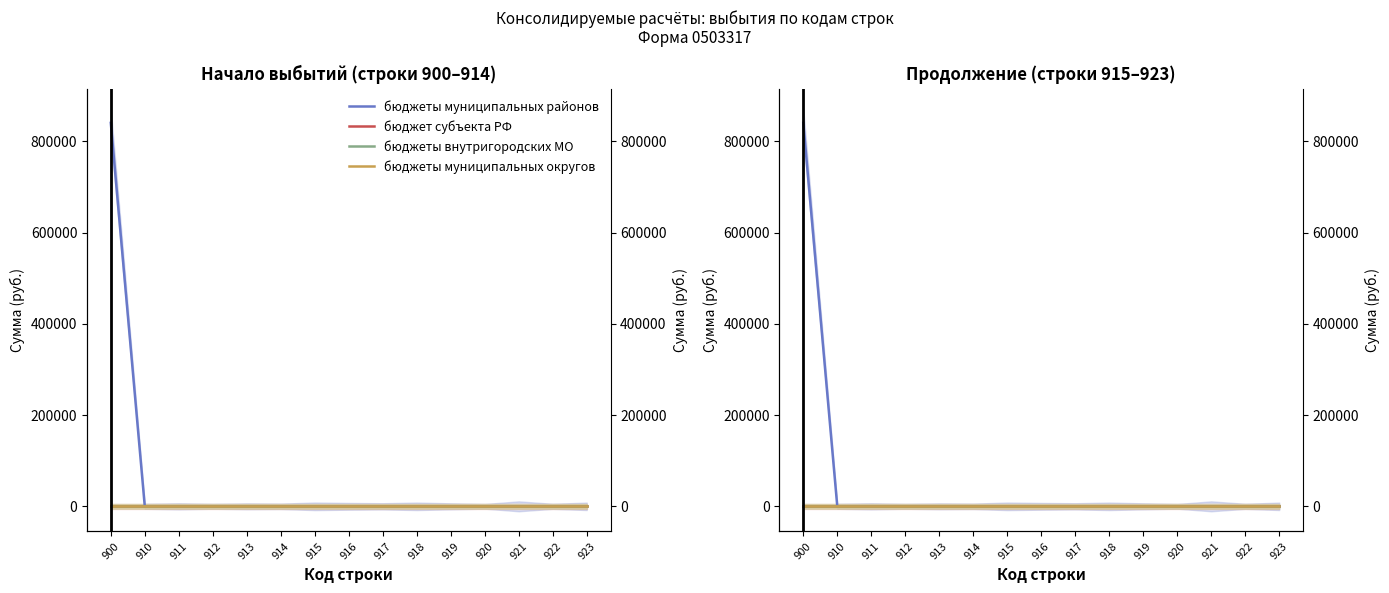

Reading left to right, extract all data points from this chart.

бюджеты муниципальных районов: 900=840628.7	910=0.0	911=0.0	912=0.0	913=0.0	914=0.0	915=0.0	916=0.0	917=0.0	918=0.0	919=0.0	920=0.0	921=0.0	922=0.0	923=0.0
бюджет субъекта РФ: 900=0.0	910=0.0	911=0.0	912=0.0	913=0.0	914=0.0	915=0.0	916=0.0	917=0.0	918=0.0	919=0.0	920=0.0	921=0.0	922=0.0	923=0.0
бюджеты внутригородских МО: 900=0.0	910=0.0	911=0.0	912=0.0	913=0.0	914=0.0	915=0.0	916=0.0	917=0.0	918=0.0	919=0.0	920=0.0	921=0.0	922=0.0	923=0.0
бюджеты муниципальных округов: 900=0.0	910=0.0	911=0.0	912=0.0	913=0.0	914=0.0	915=0.0	916=0.0	917=0.0	918=0.0	919=0.0	920=0.0	921=0.0	922=0.0	923=0.0